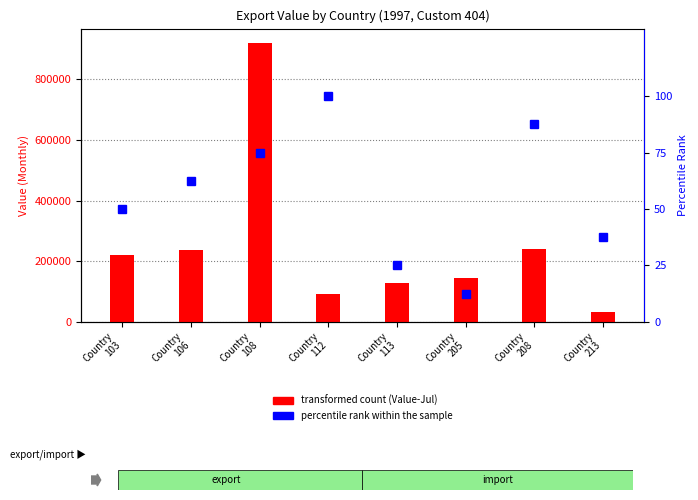

How many values exceed 219915?

3